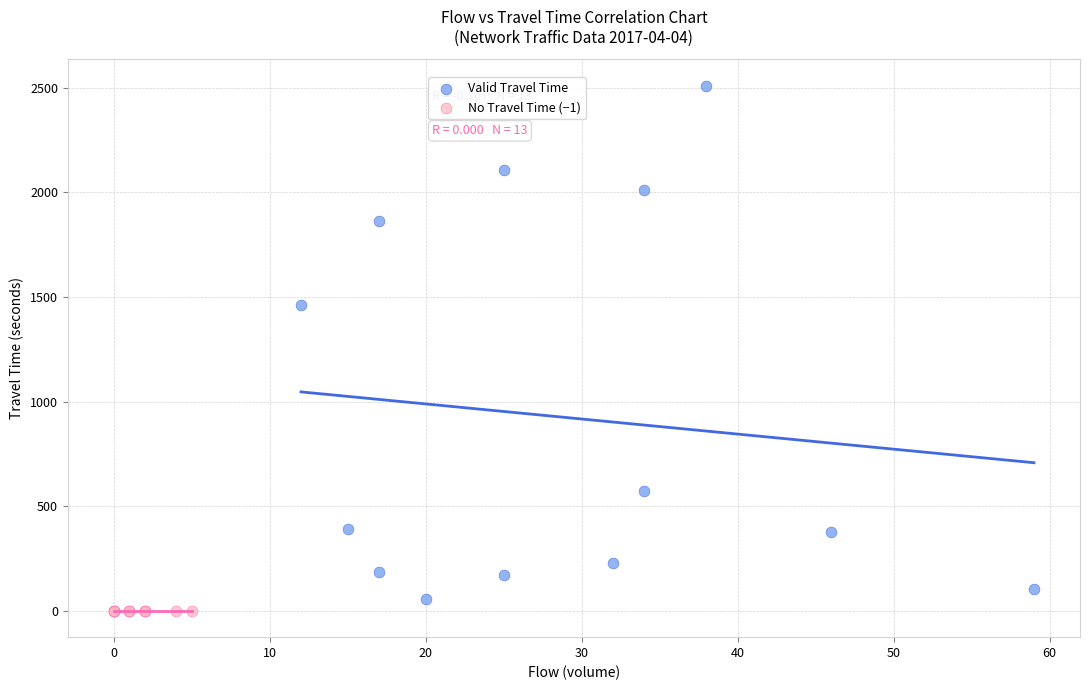

What are all the series names shown in the legend?

Valid Travel Time, No Travel Time (−1)